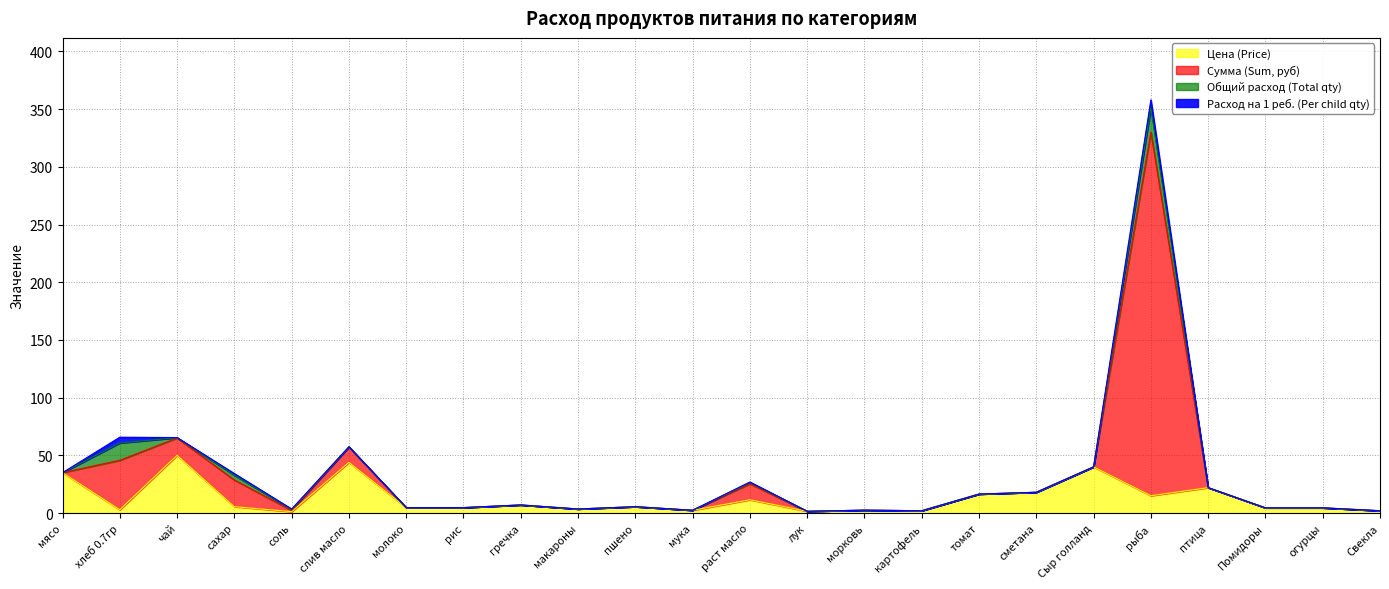

True or false: Цена (Price) and Сумма (Sum, руб) cross at least once.

False